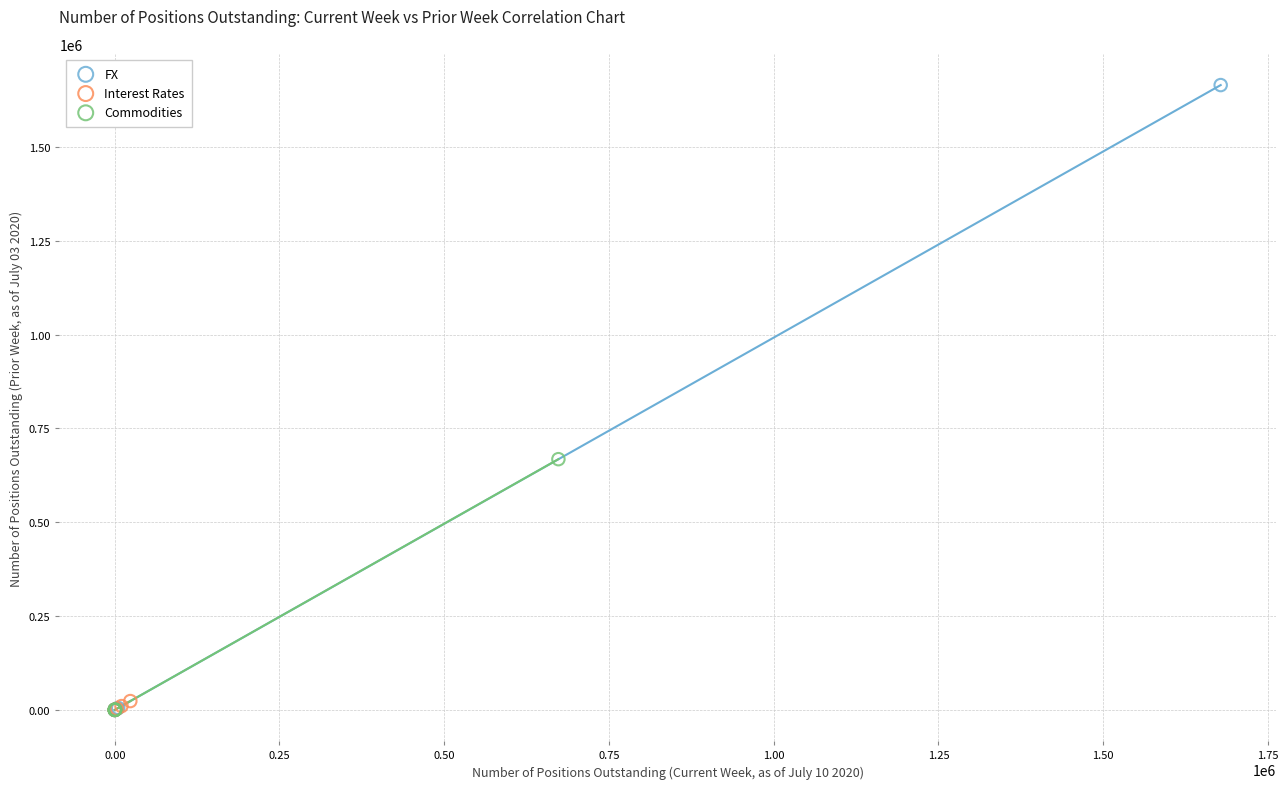

Which series reaches the maximum Y coordinate?

FX